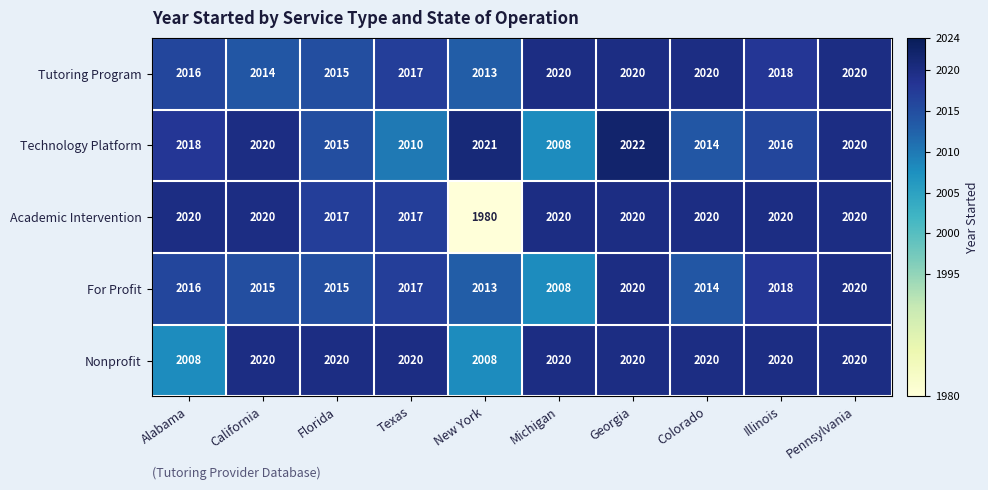

What is the spread (max minus min) of values at Alabama?

12